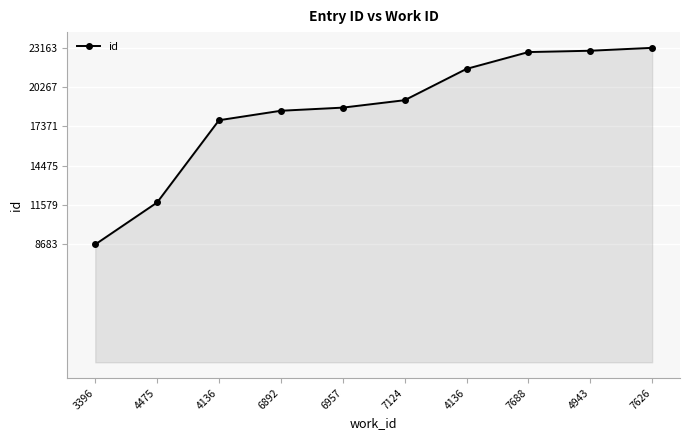

How many values are below 19306?

5